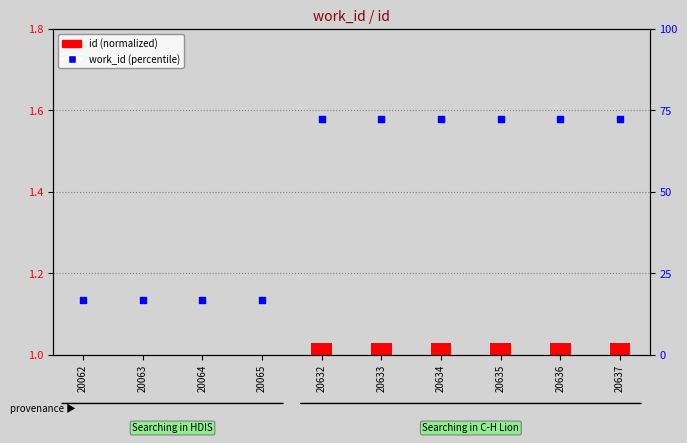

Which series reaches the minimum Y coordinate?

id (normalized)